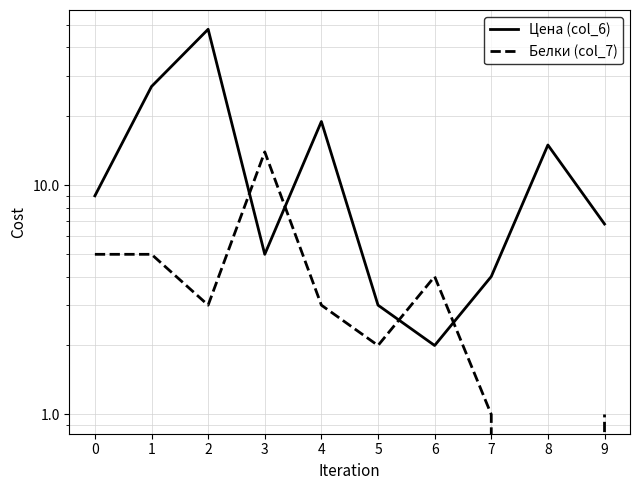

At which category does the chart reach its peak across all series?

2